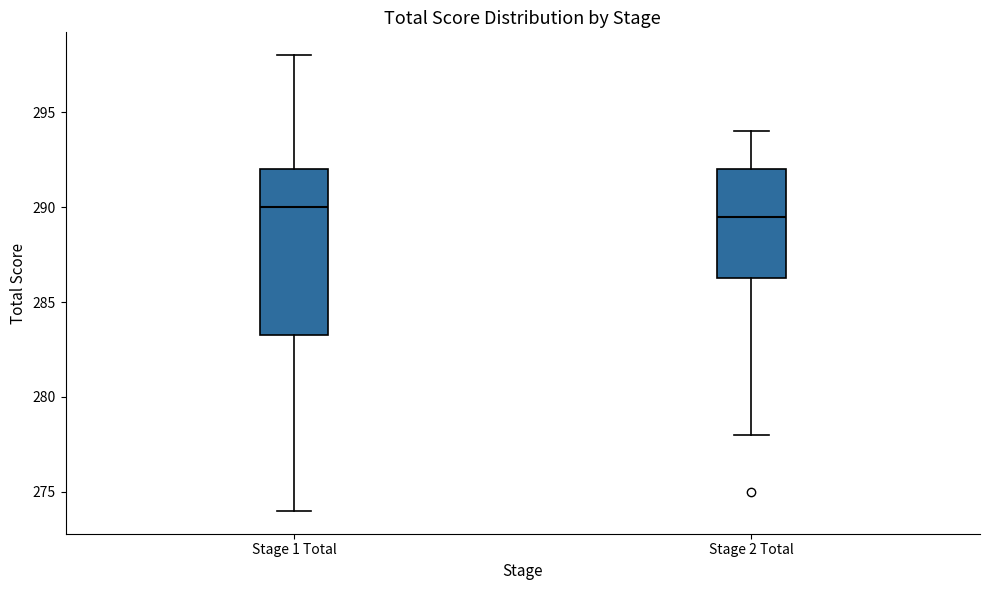

Reading left to right, read every box against the y-axis: the position of its median line, the range the box covers, and the ends of its whiskers. The values are not printed on the chart, so give them approximately, as read against the axis.

Stage 1 Total: median 290.0, box 283.5 to 292.0, whiskers 274.0 to 298.0
Stage 2 Total: median 289.5, box 286.5 to 292.0, whiskers 278.0 to 294.0